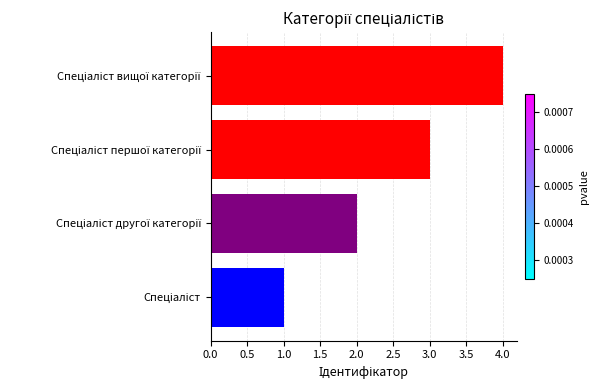

What is the sum of all values?

10